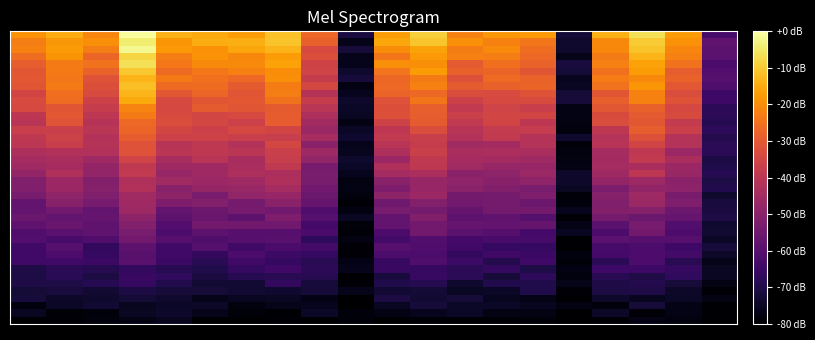

Which category has the lowest value across all series?

15